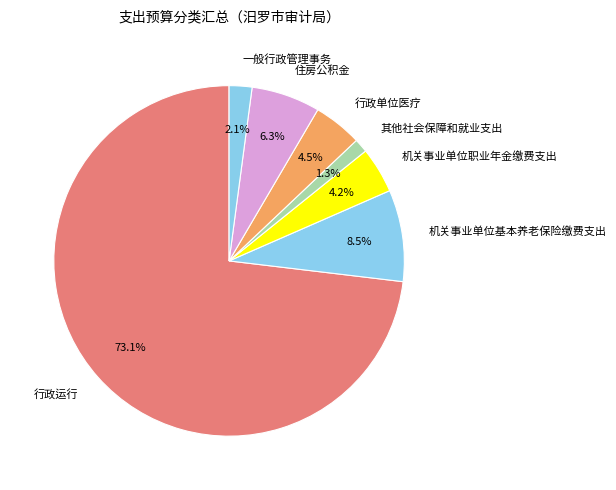

Which category has the smallest portion of the pie?

其他社会保障和就业支出